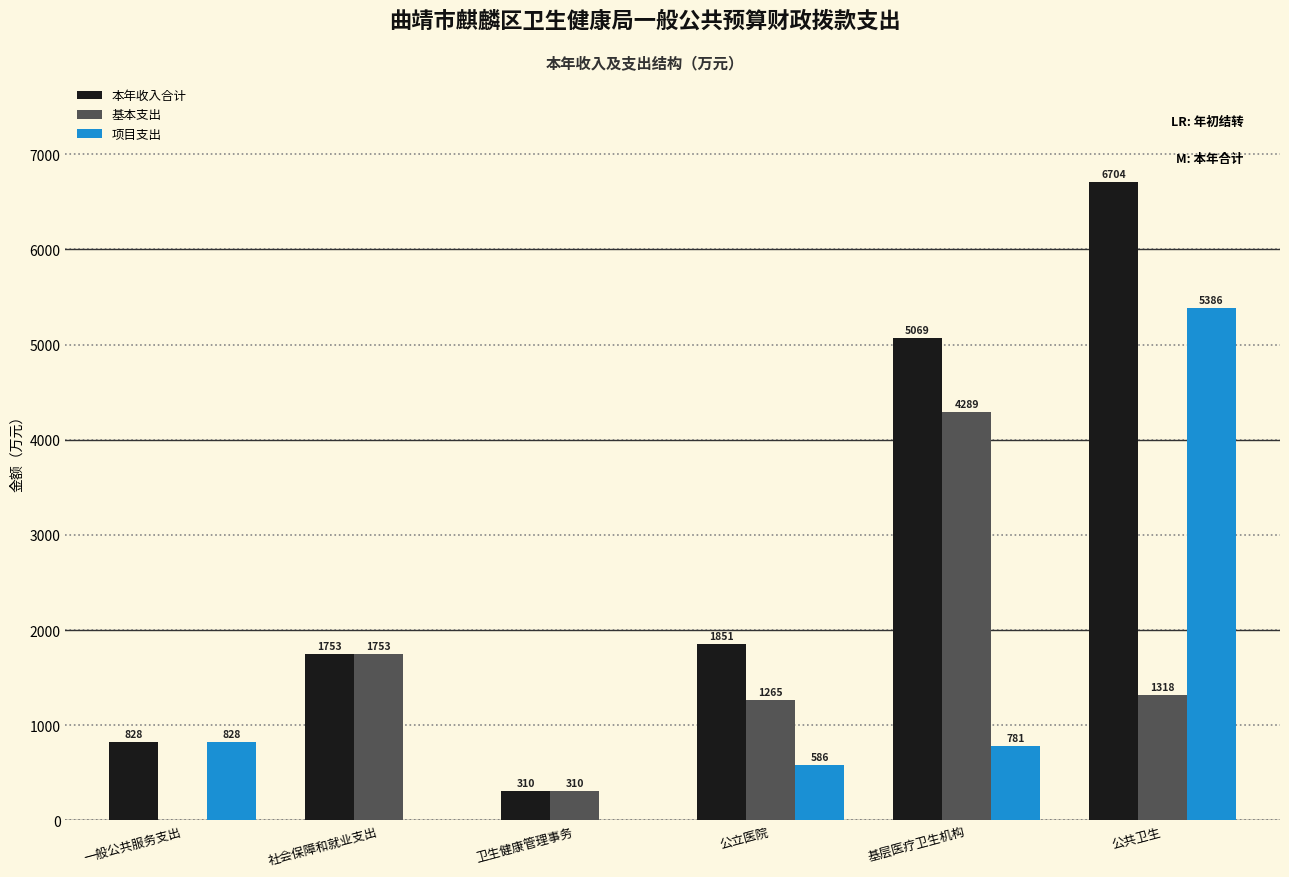

At which label does 本年收入合计 first exceed 1850?

公立医院